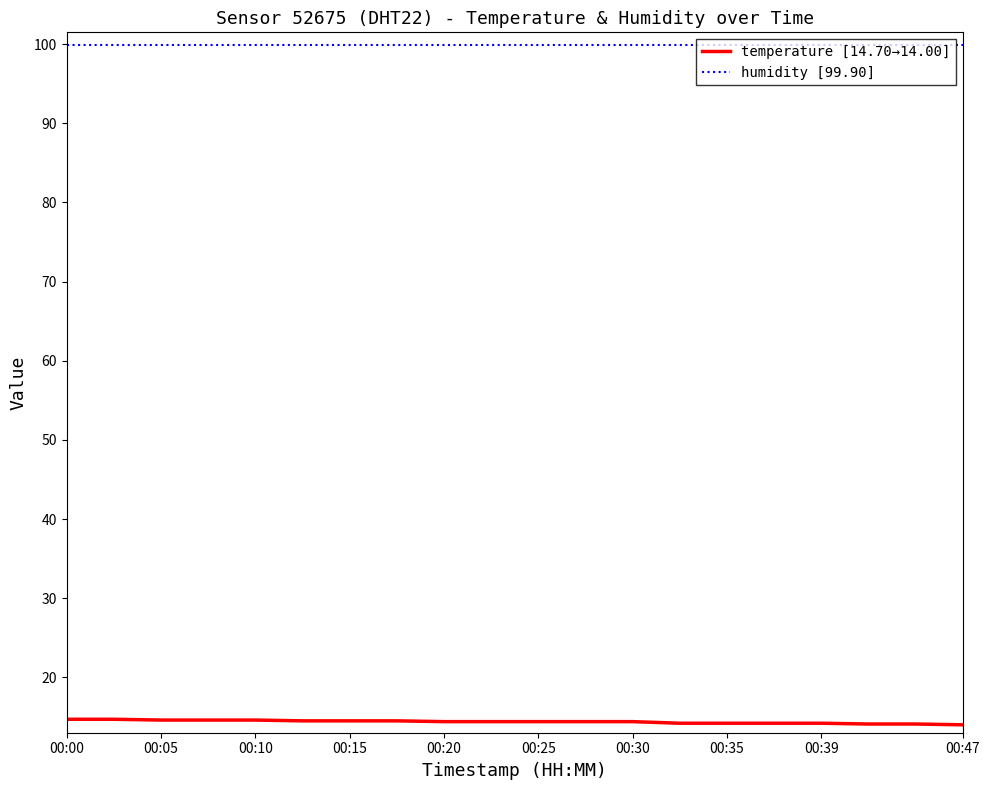

True or false: temperature [14.70→14.00] and humidity [99.90] cross at least once.

False